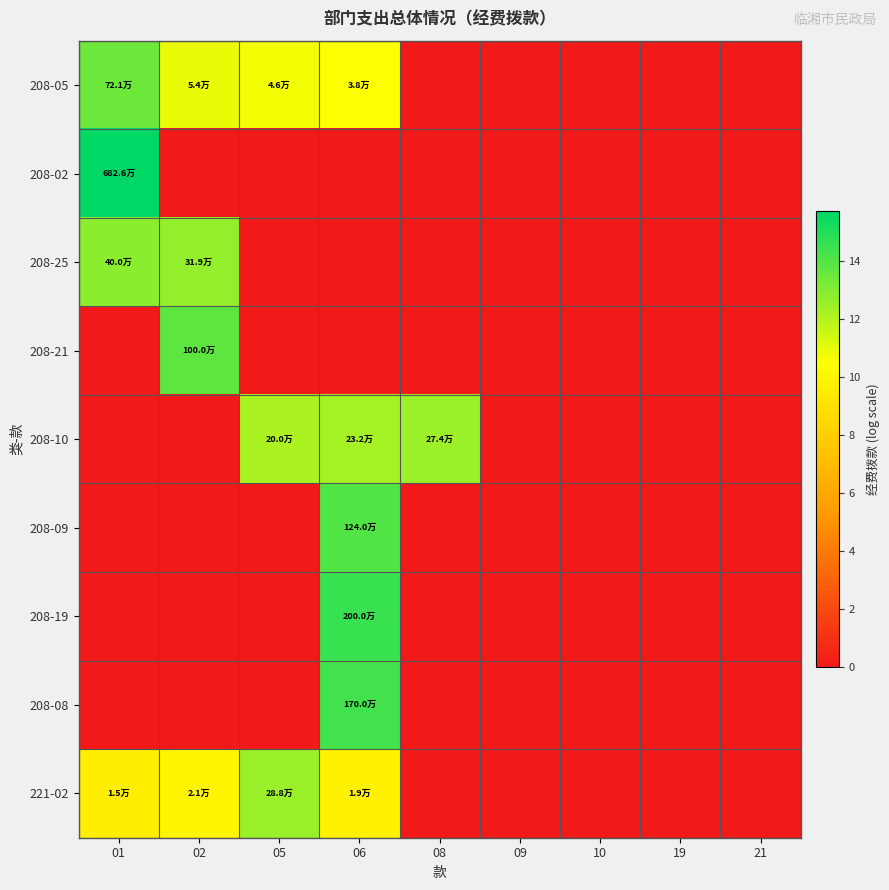

Reading left to right, transcribe all the data shown in this chart.

208-05: 01=13.5	02=10.9	05=10.7	06=10.5	08=0.0	09=0.0	10=0.0	19=0.0	21=0.0
208-02: 01=15.7	02=0.0	05=0.0	06=0.0	08=0.0	09=0.0	10=0.0	19=0.0	21=0.0
208-25: 01=12.9	02=12.7	05=0.0	06=0.0	08=0.0	09=0.0	10=0.0	19=0.0	21=0.0
208-21: 01=0.0	02=13.8	05=0.0	06=0.0	08=0.0	09=0.0	10=0.0	19=0.0	21=0.0
208-10: 01=0.0	02=0.0	05=12.2	06=12.4	08=12.5	09=0.0	10=0.0	19=0.0	21=0.0
208-09: 01=0.0	02=0.0	05=0.0	06=14.0	08=0.0	09=0.0	10=0.0	19=0.0	21=0.0
208-19: 01=0.0	02=0.0	05=0.0	06=14.5	08=0.0	09=0.0	10=0.0	19=0.0	21=0.0
208-08: 01=0.0	02=0.0	05=0.0	06=14.3	08=0.0	09=0.0	10=0.0	19=0.0	21=0.0
221-02: 01=9.6	02=10.0	05=12.6	06=9.8	08=0.0	09=0.0	10=0.0	19=0.0	21=0.0